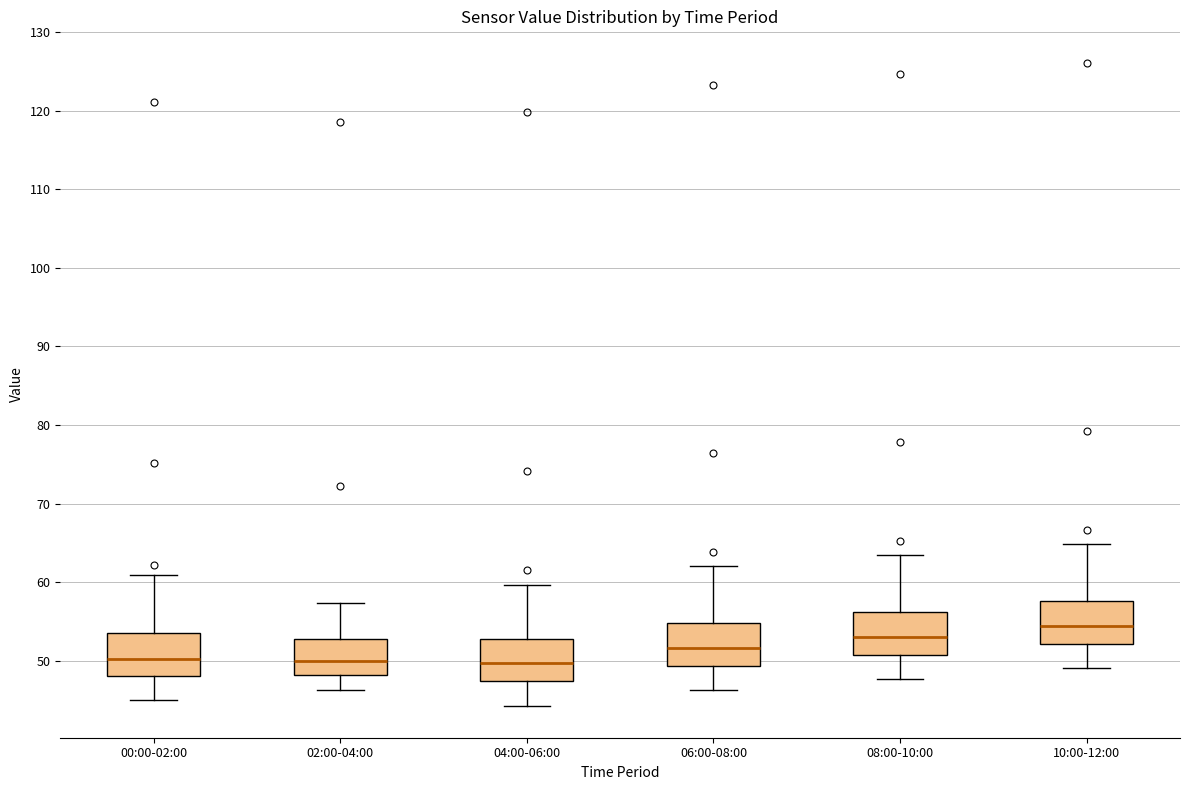

Where is the upper edge of the box for 08:00-10:00 on the y-axis? The values are not printed on the chart, so give them approximately, as read against the axis.

56